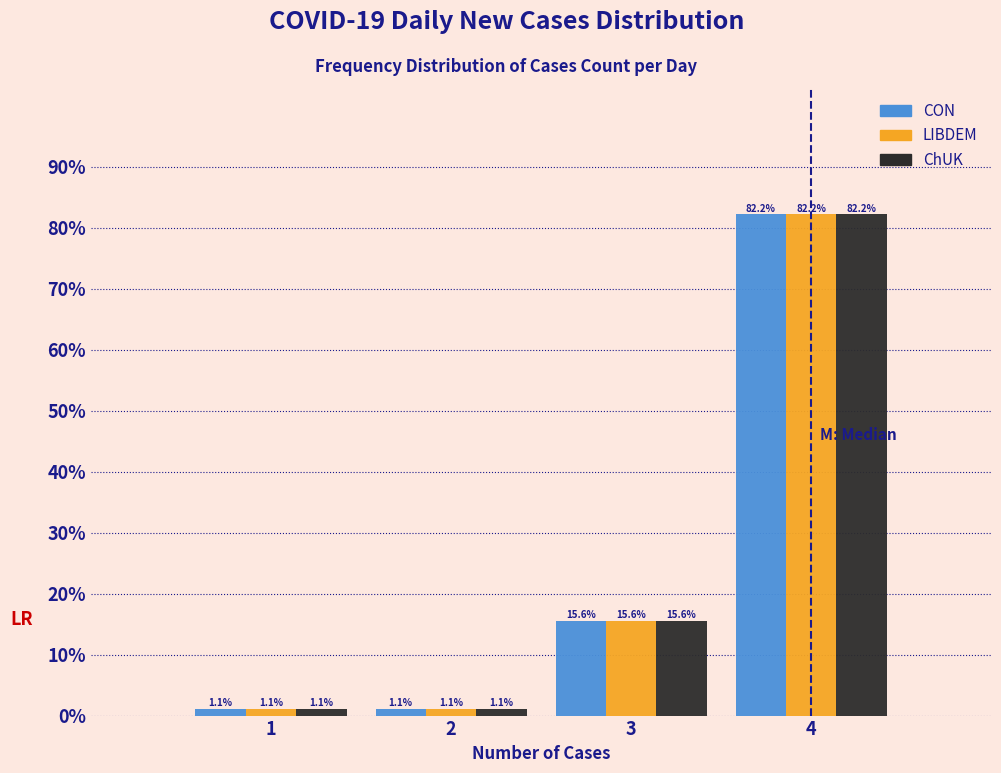

Reading left to right, list all the values displayed in this chart.

CON: 1=1.1	2=1.1	3=15.6	4=82.2
LIBDEM: 1=1.1	2=1.1	3=15.6	4=82.2
ChUK: 1=1.1	2=1.1	3=15.6	4=82.2